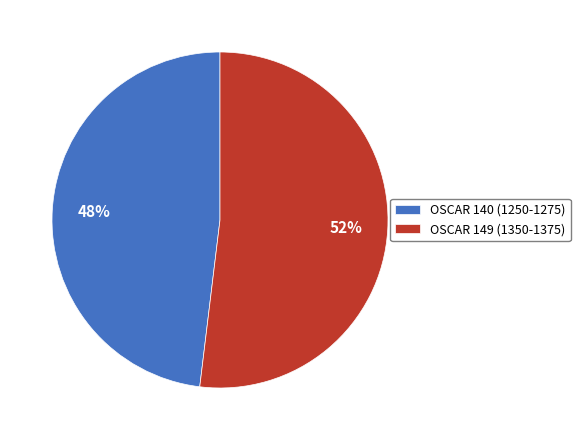

Is it true that OSCAR 140 (1250-1275) is 35% of the pie?

False